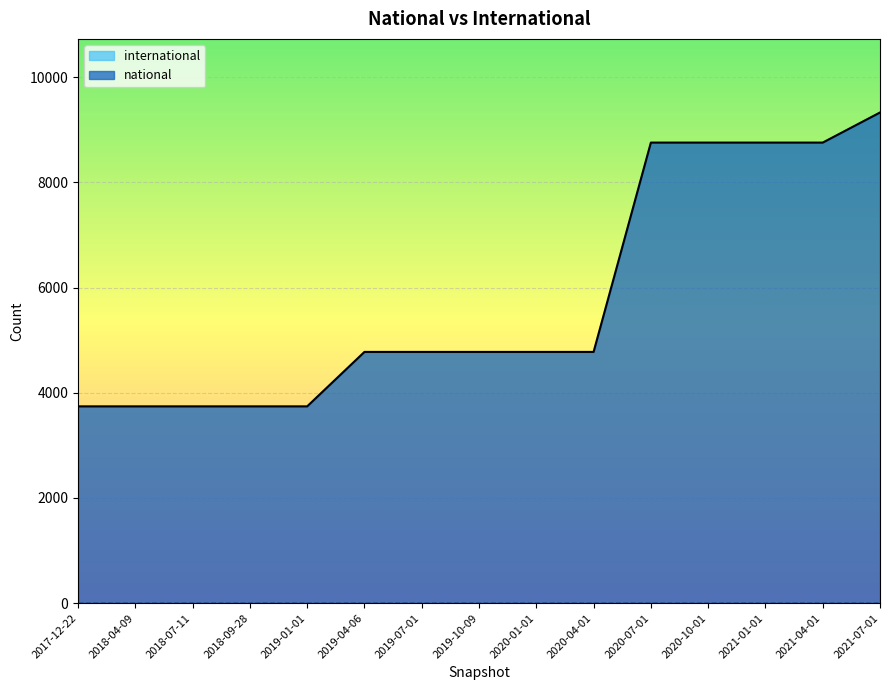

List the labels in order of value, largest first.

2021-07-01, 2020-07-01, 2020-10-01, 2021-01-01, 2021-04-01, 2019-04-06, 2019-07-01, 2019-10-09, 2020-01-01, 2020-04-01, 2017-12-22, 2018-04-09, 2018-07-11, 2018-09-28, 2019-01-01